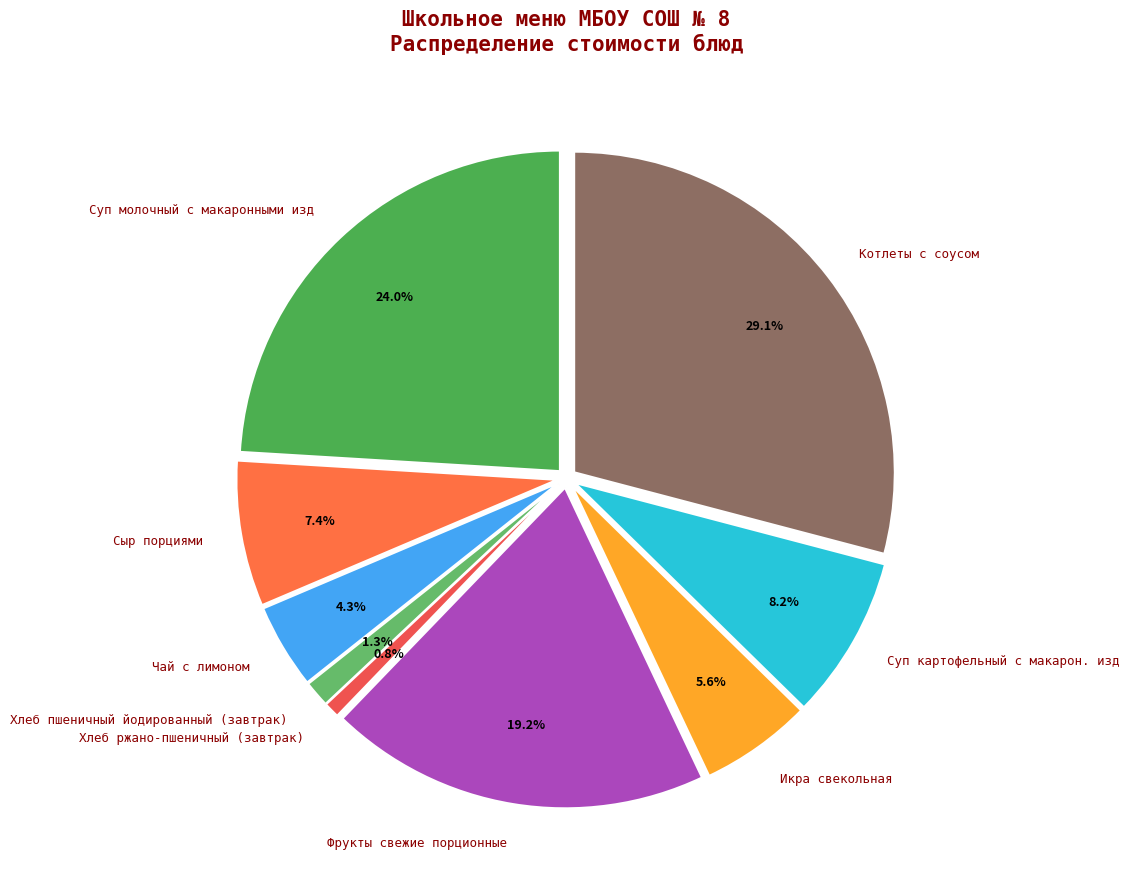

Combined, what portion of the pie is Хлеб ржано-пшеничный (завтрак) and Икра свекольная?

6.4%